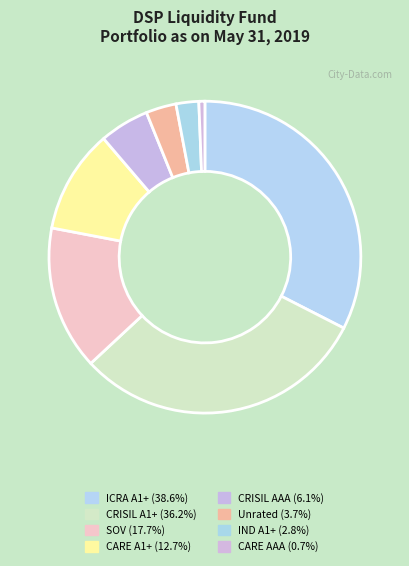

Does any single category account for the majority?

No